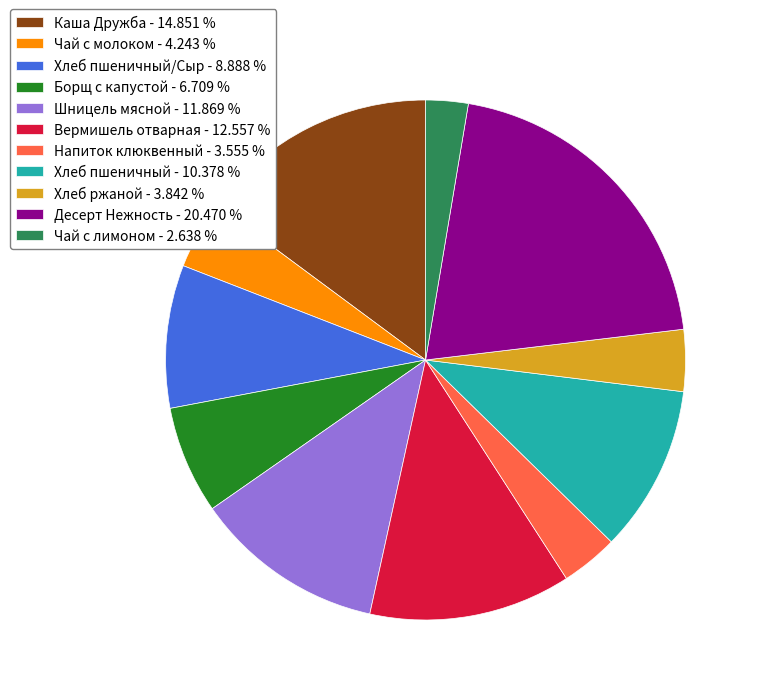

Combined, do Чай с молоком - 4.243 % and Хлеб ржаной - 3.842 % account for over 50%?

No